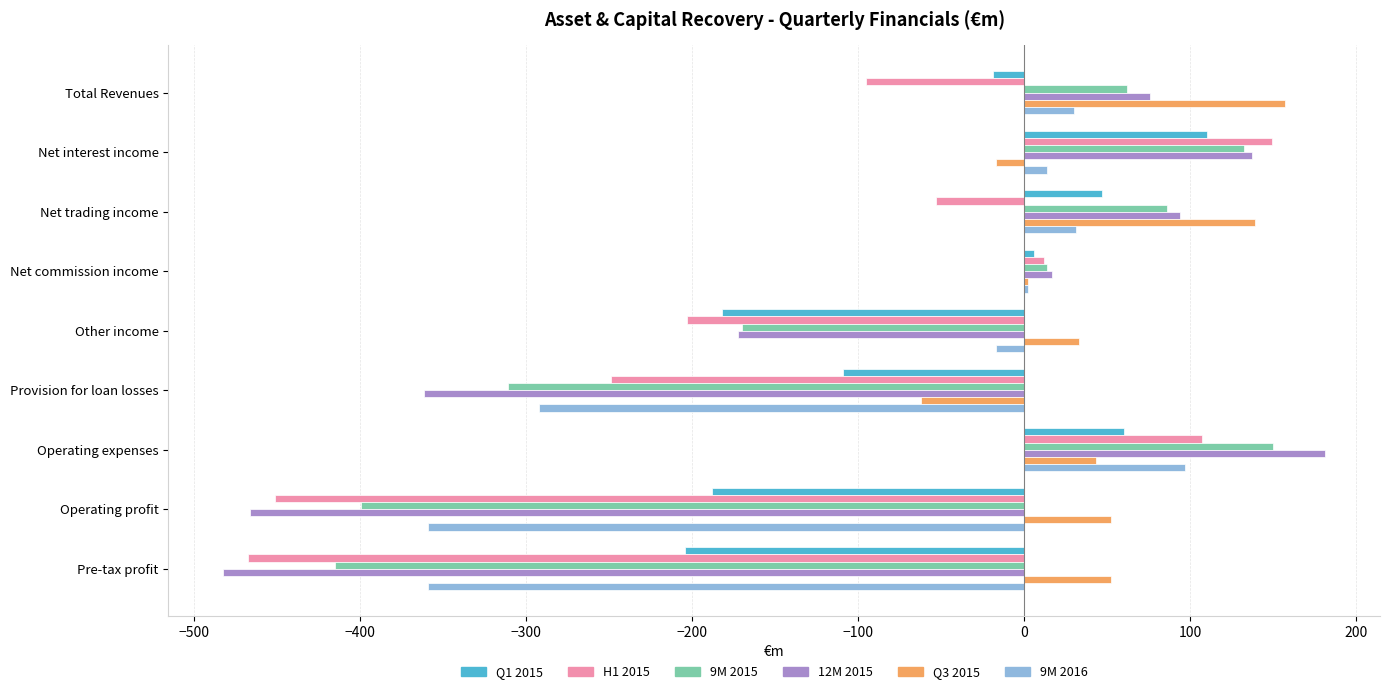

The value of Q3 2015 at Net interest income is -17. True or false?

True